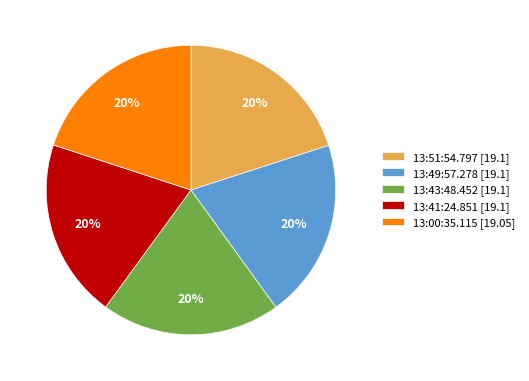

Approximately how many times larger is the value at 13:00:35.115 [19.05] compared to 13:49:57.278 [19.1]?

1.0